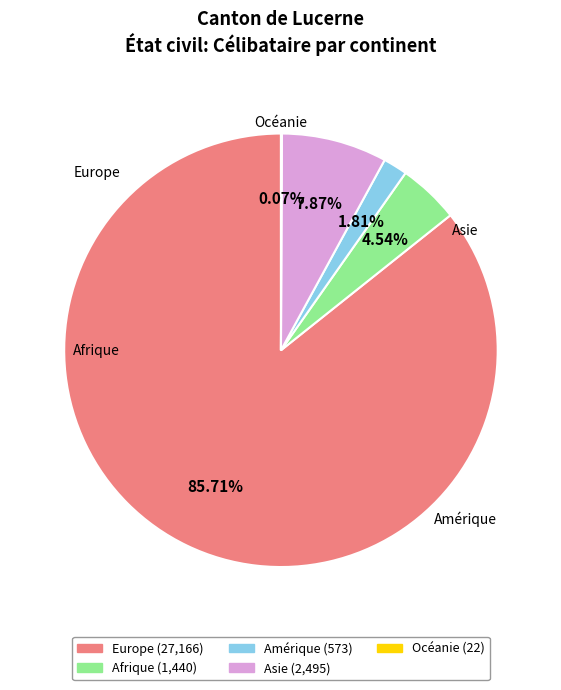

To the nearest percent, what is the average slice percentage?

20%